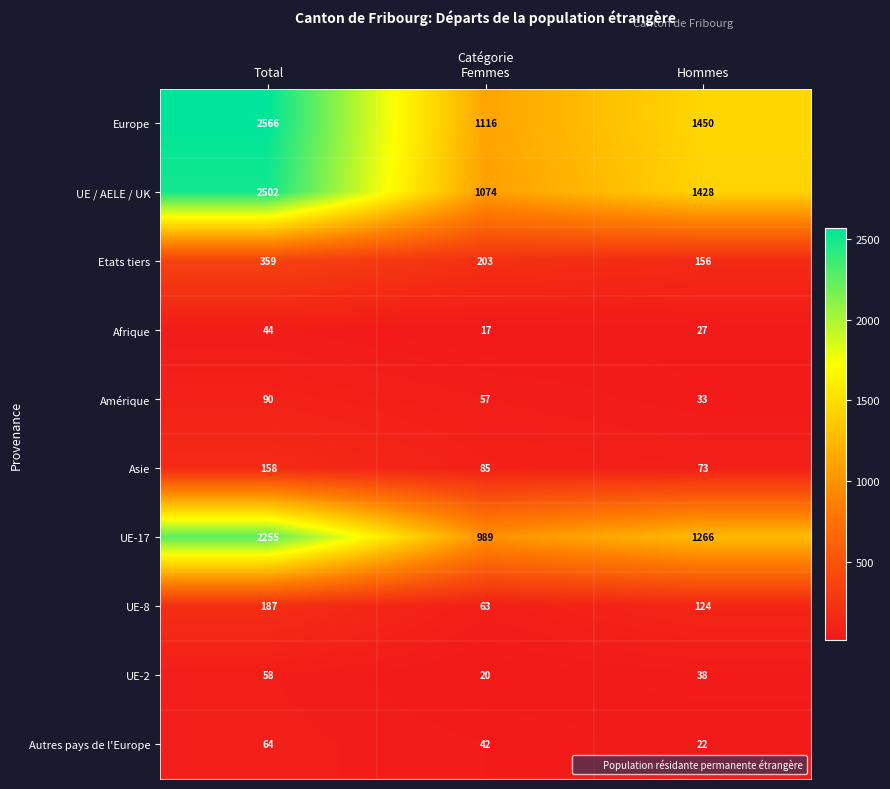

True or false: UE-8 has a value of 39 at Femmes.

False